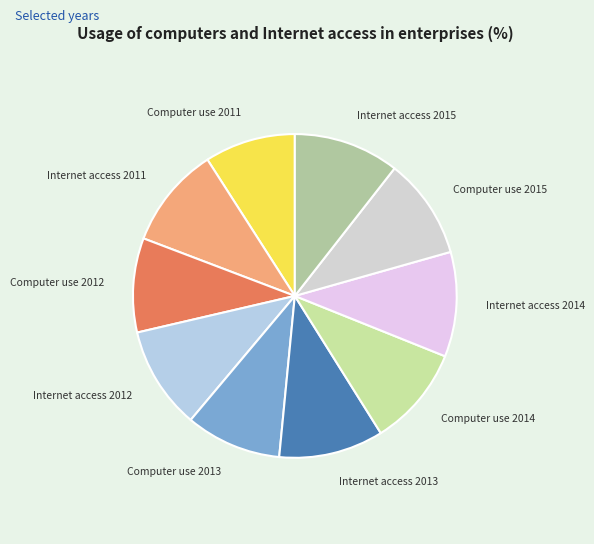

Which has a higher value, Computer use 2013 or Internet access 2013?

Internet access 2013